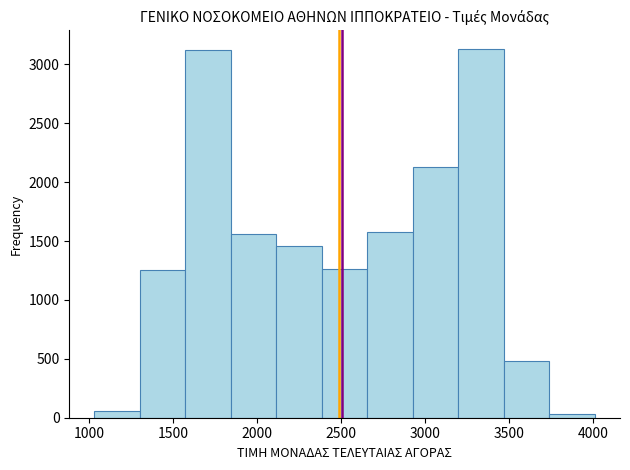

How tall is the bar that spans 1300 to 1550 on the x-axis? Neither the bar edges nor the heights are printed on the chart, so give them approximately, as read against the axes.

1250